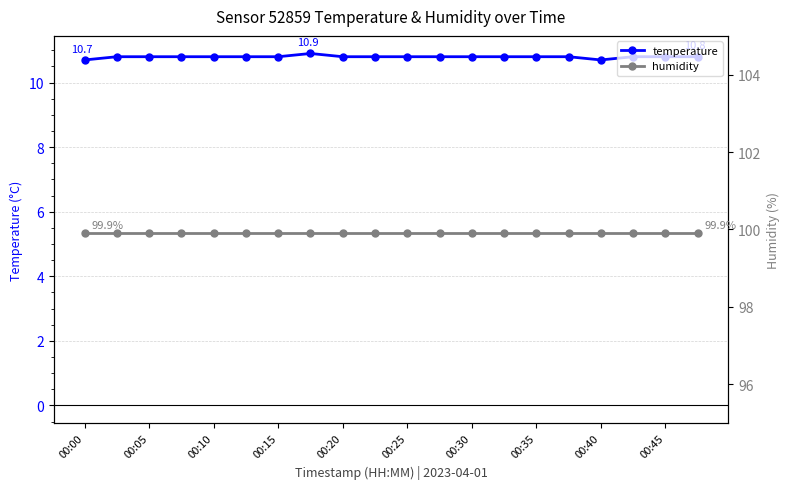

True or false: temperature has a value of 3.4 at 00:45.

False